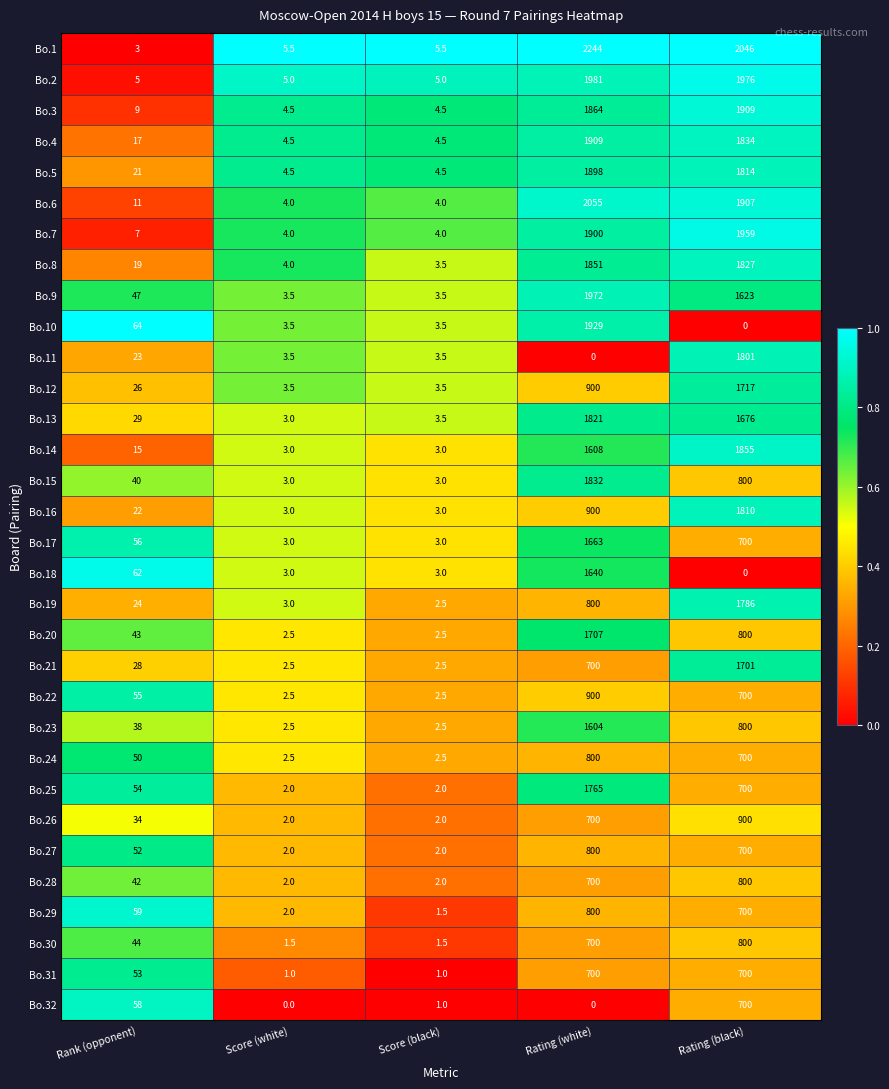

What is the total value across all series at Score (black)?

96.0